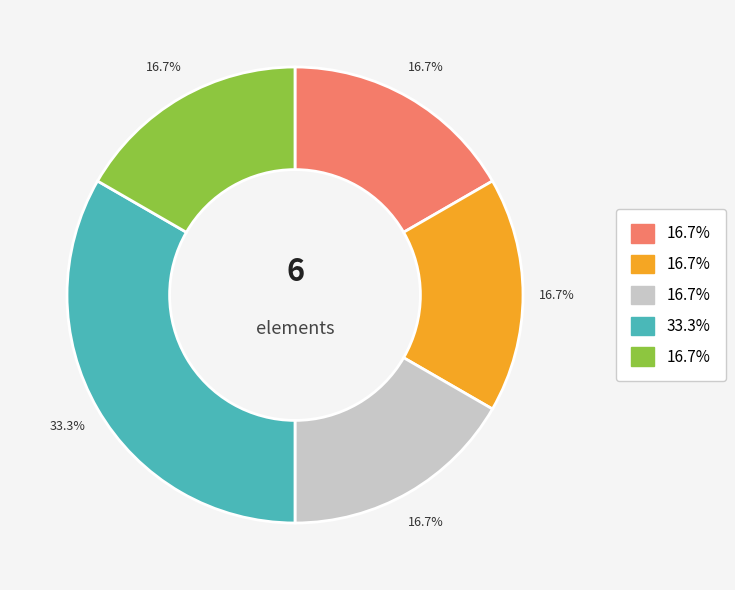

Is there a majority slice in this chart?

No